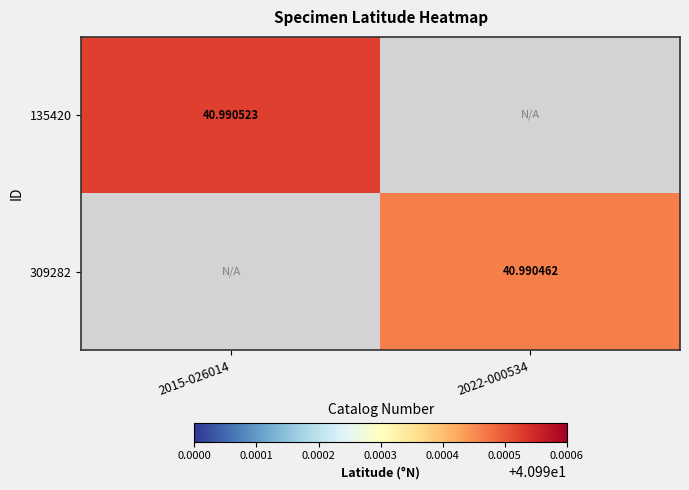

List the labels in order of 135420 value, largest first.

2015-026014, 2022-000534